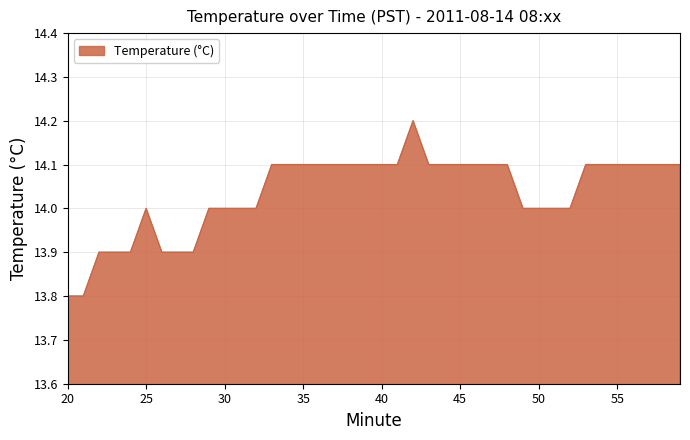

What is the smallest value displayed?

13.8